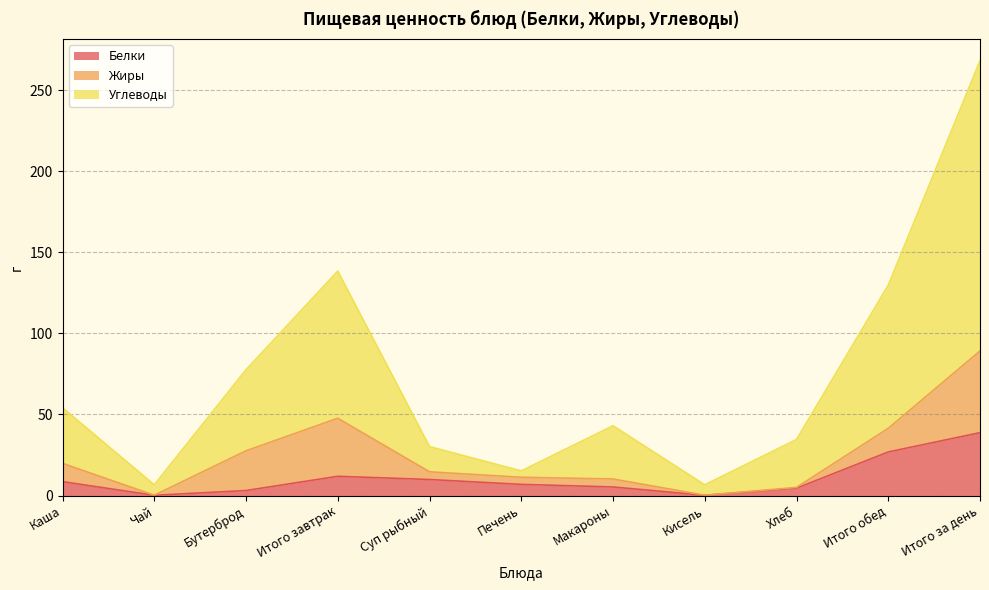

At which category does Белки reach its first local peak?

Итого завтрак